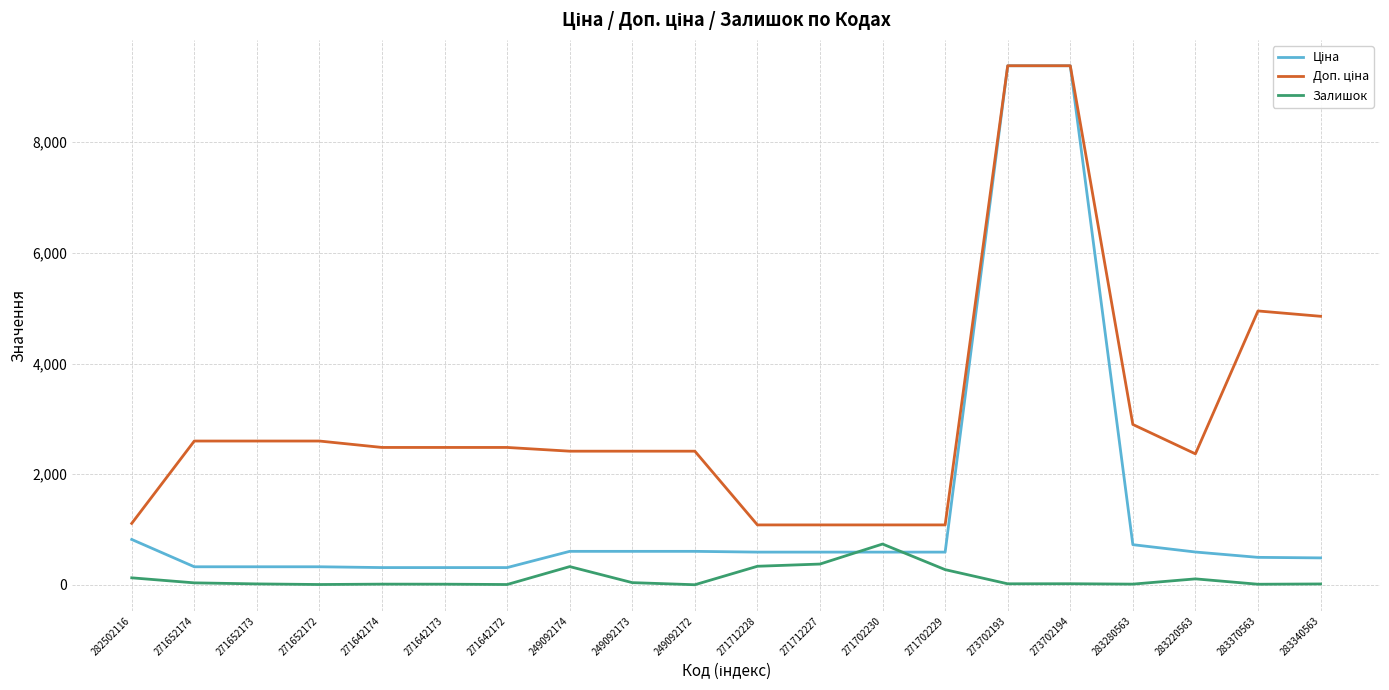

What is the spread (max minus min) of values at 271712228?

747.7